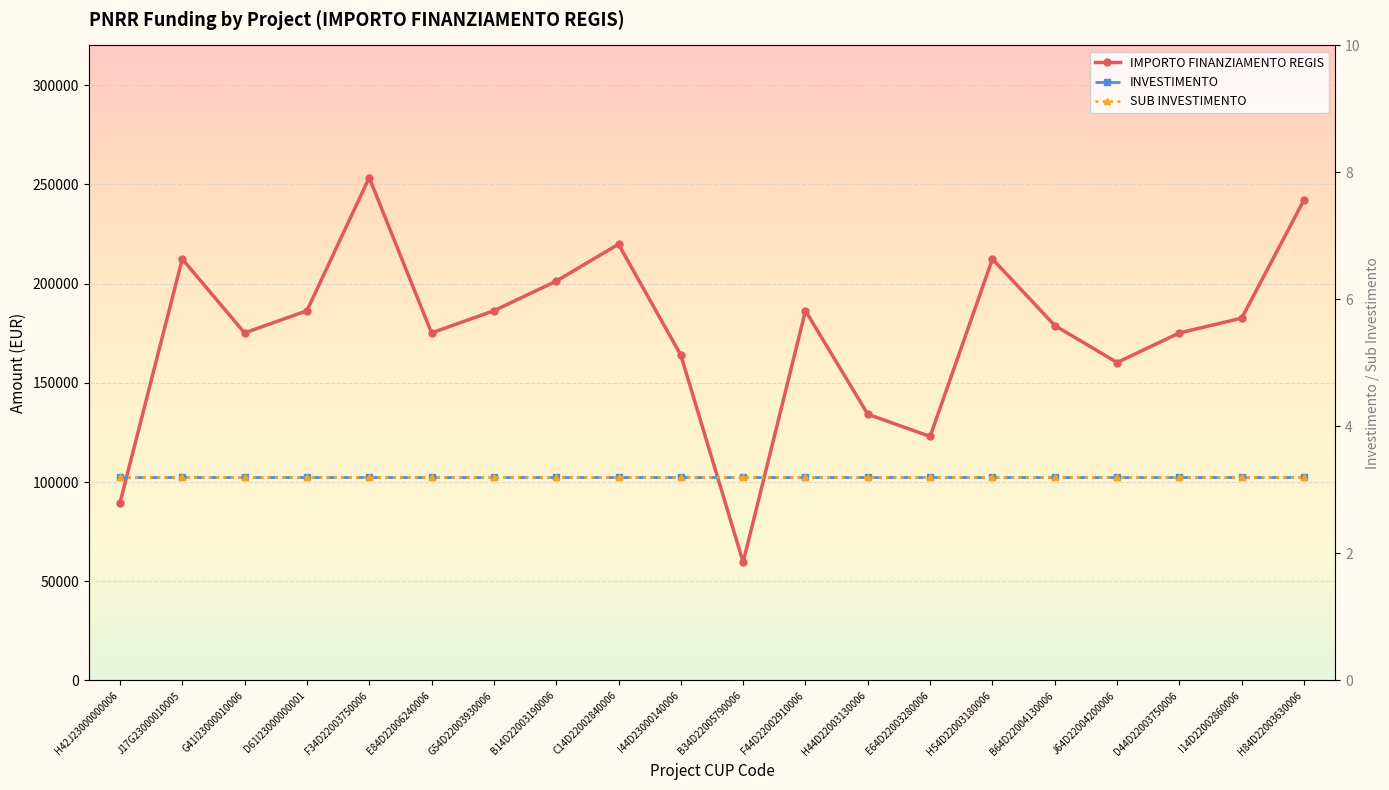

Does the chart display data point markers on the line(s)?

Yes